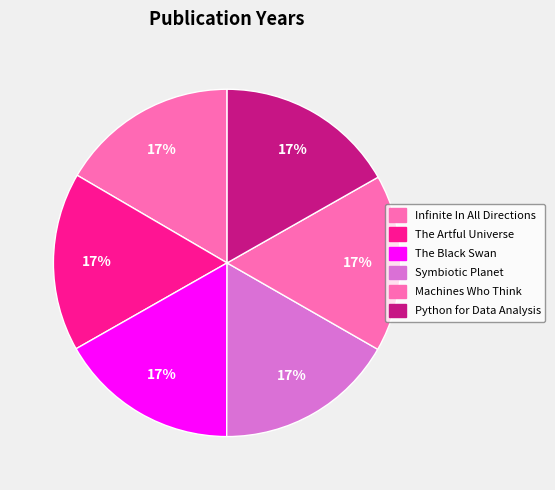

Is there any slice that represents more than half of the pie?

No